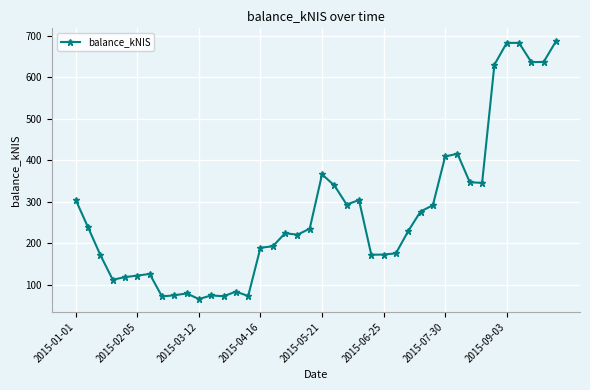

What is the smallest value displayed?

65.3